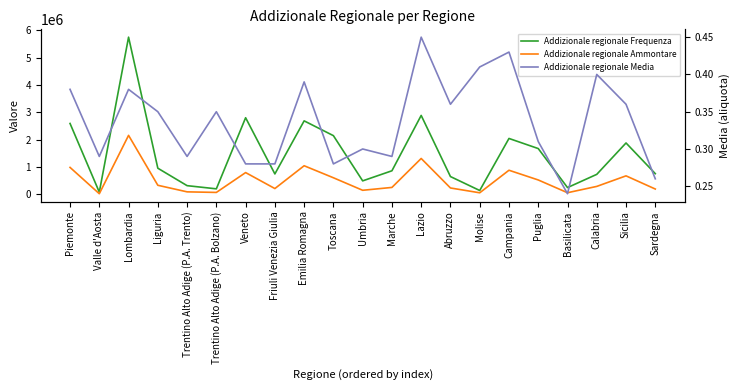

At Emilia Romagna, list the series in order from smallest to largest.

Addizionale regionale Media, Addizionale regionale Ammontare, Addizionale regionale Frequenza